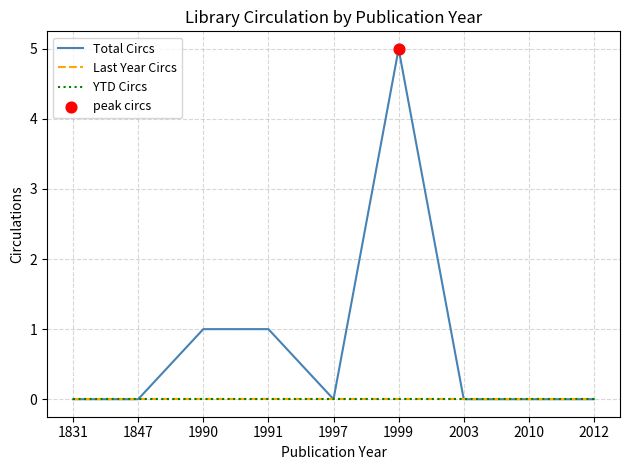

Does the chart have visible grid lines?

Yes